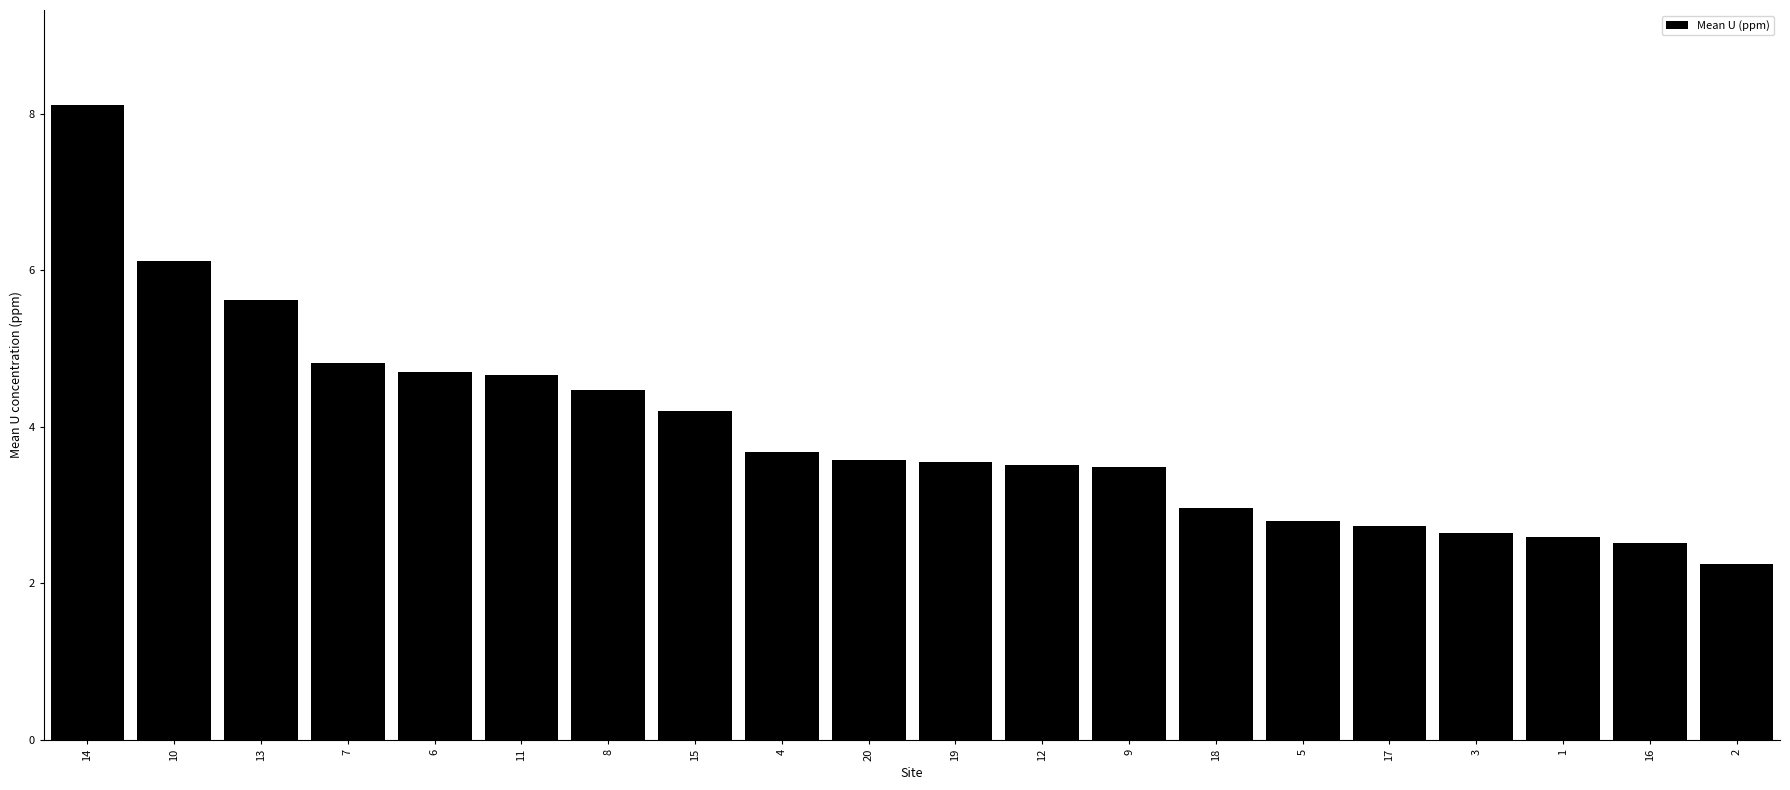

Does the chart contain any negative values?

No